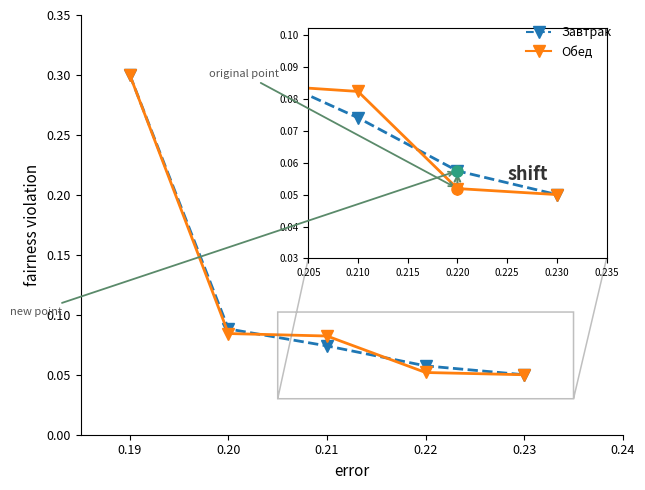

At which category is the sum across all series the highest?

0.19